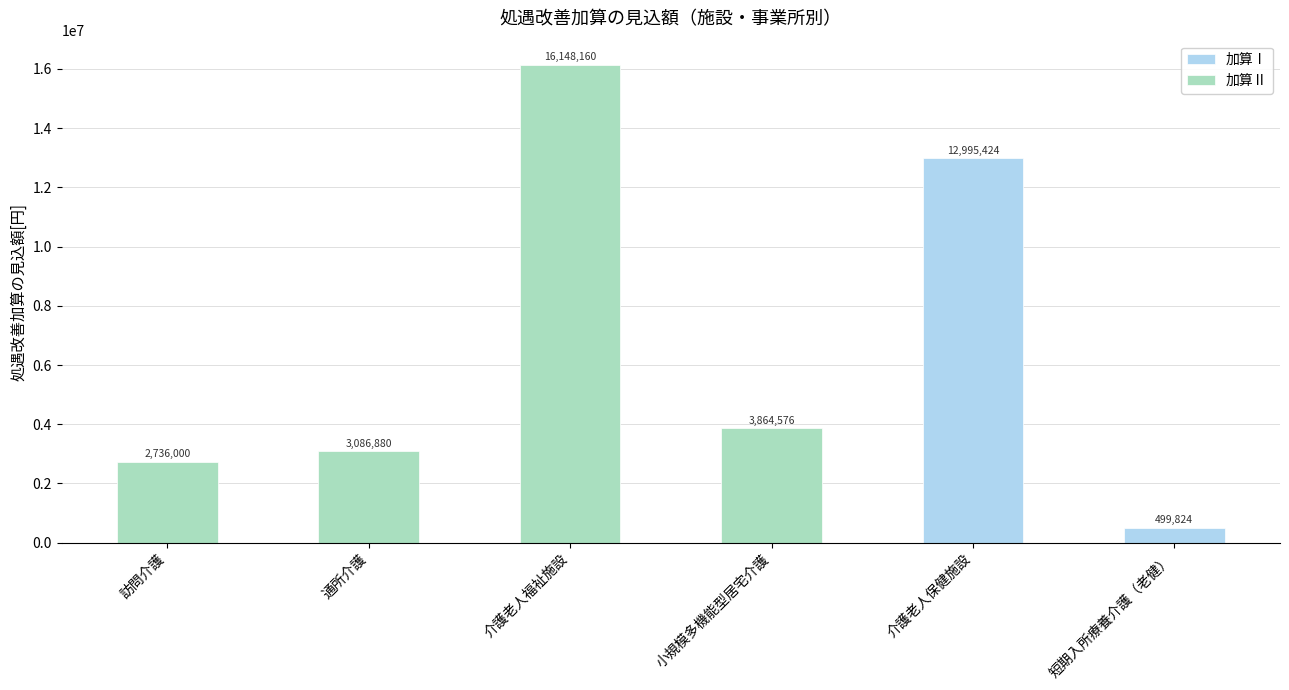

Is it true that 加算Ⅰ equals 667814 at 短期入所療養介護（老健）?

False